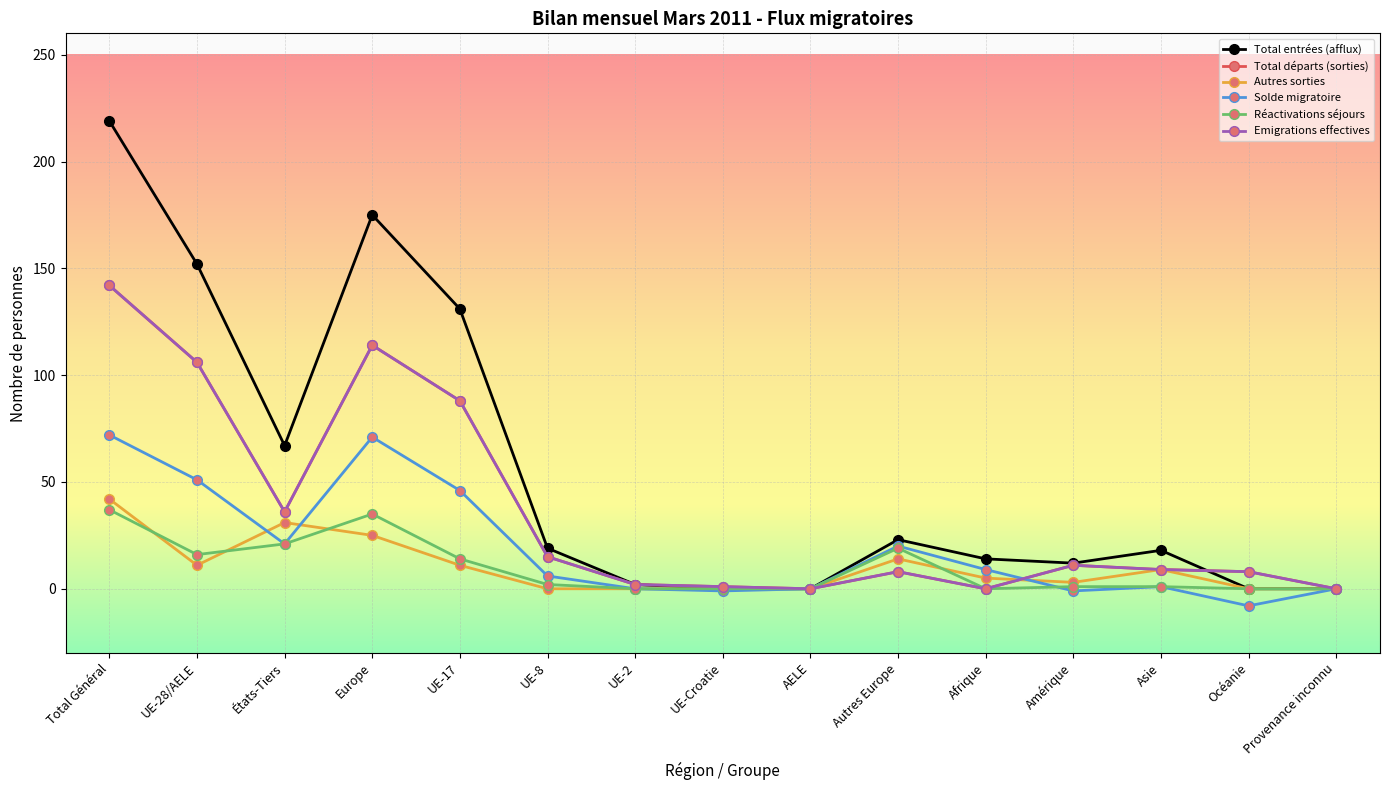

The Autres sorties series shows 9 at Autres Europe. True or false?

False